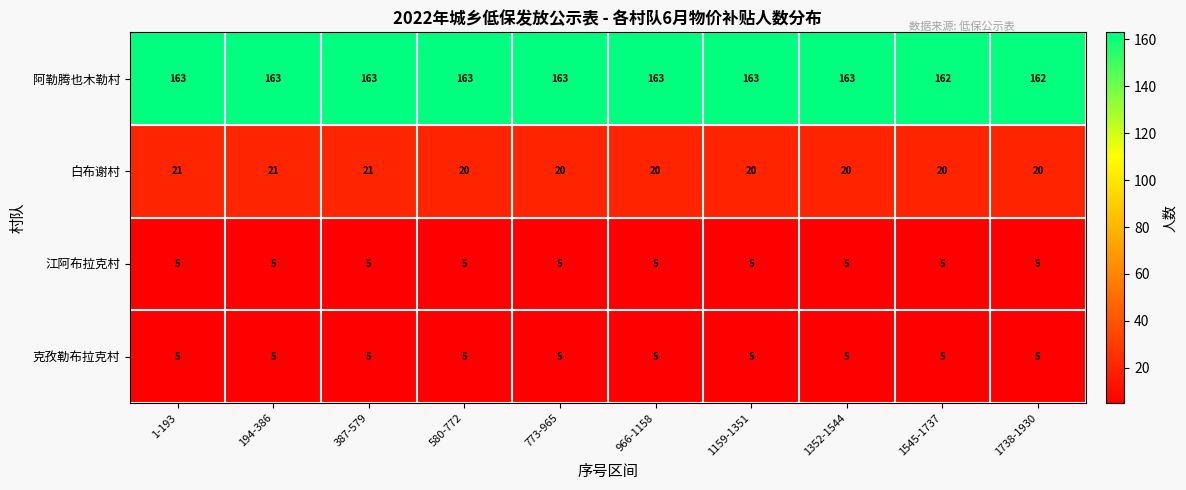

Which series has the largest total across all categories?

阿勒腾也木勒村